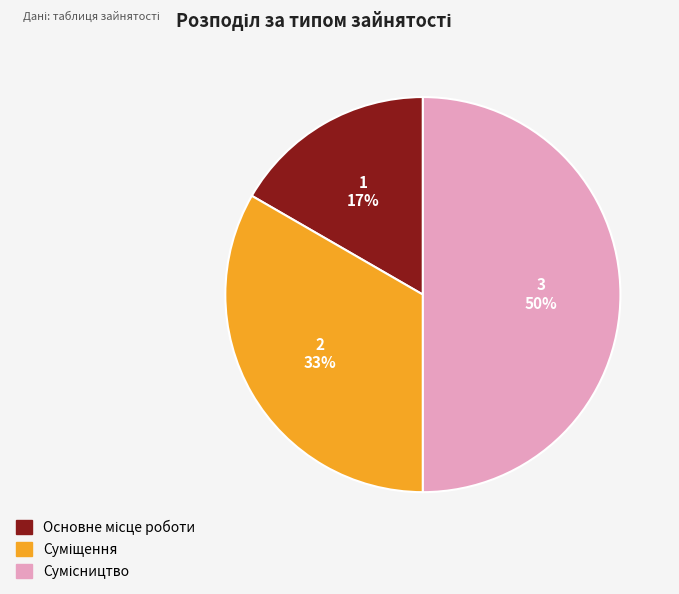

To the nearest percent, what is the average slice percentage?

33%